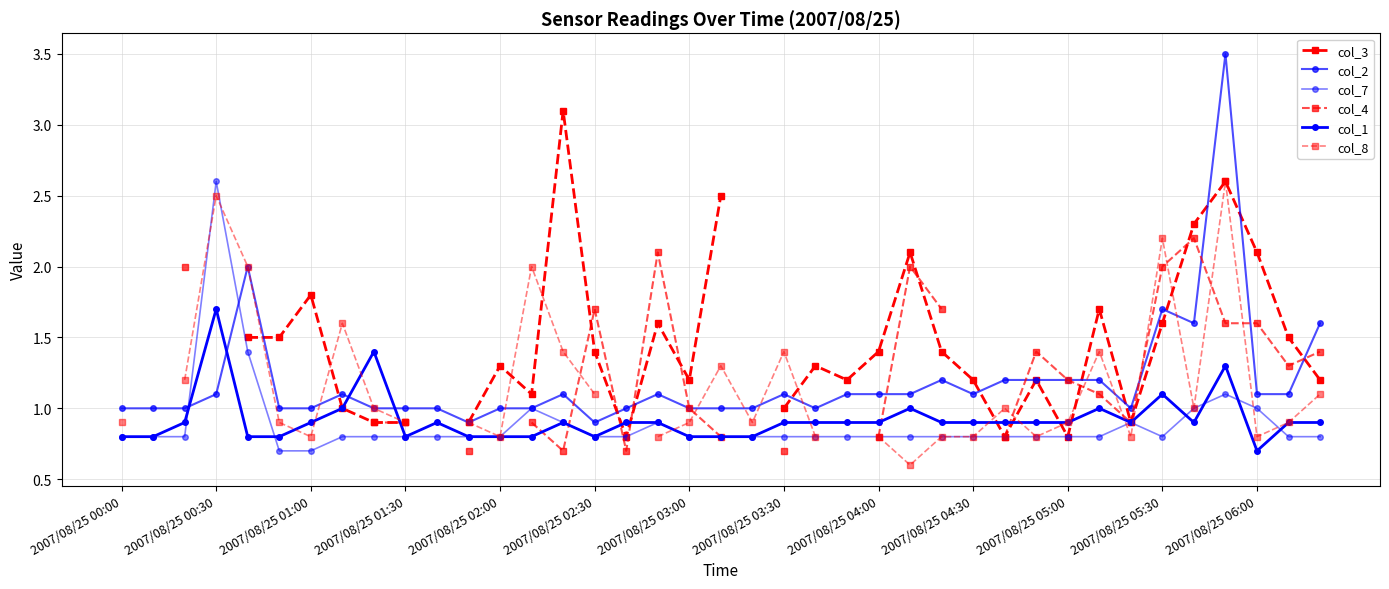

What are all the series names shown in the legend?

col_3, col_2, col_7, col_4, col_1, col_8